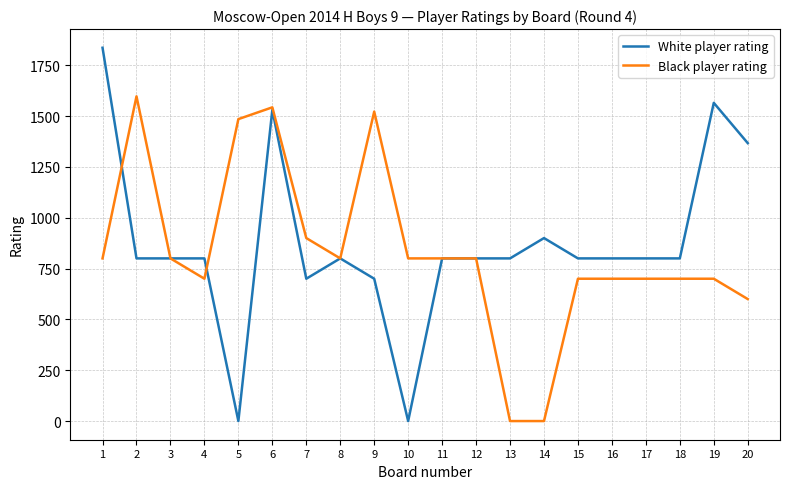

How many values in the Black player rating series are below 800?

9